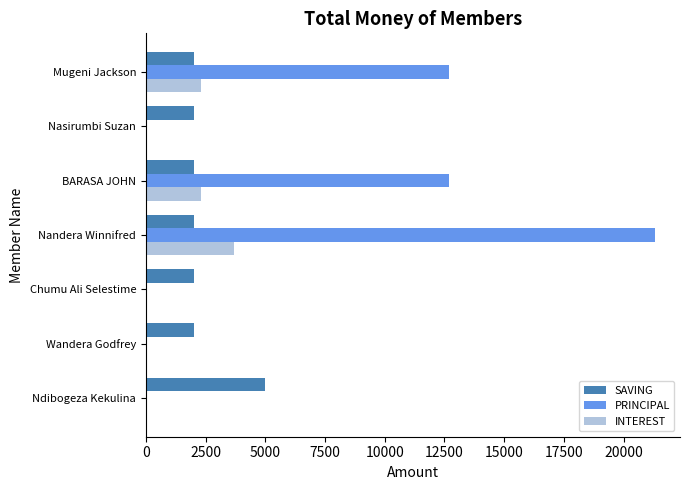

How many PRINCIPAL values are between 0 and 12700?

6